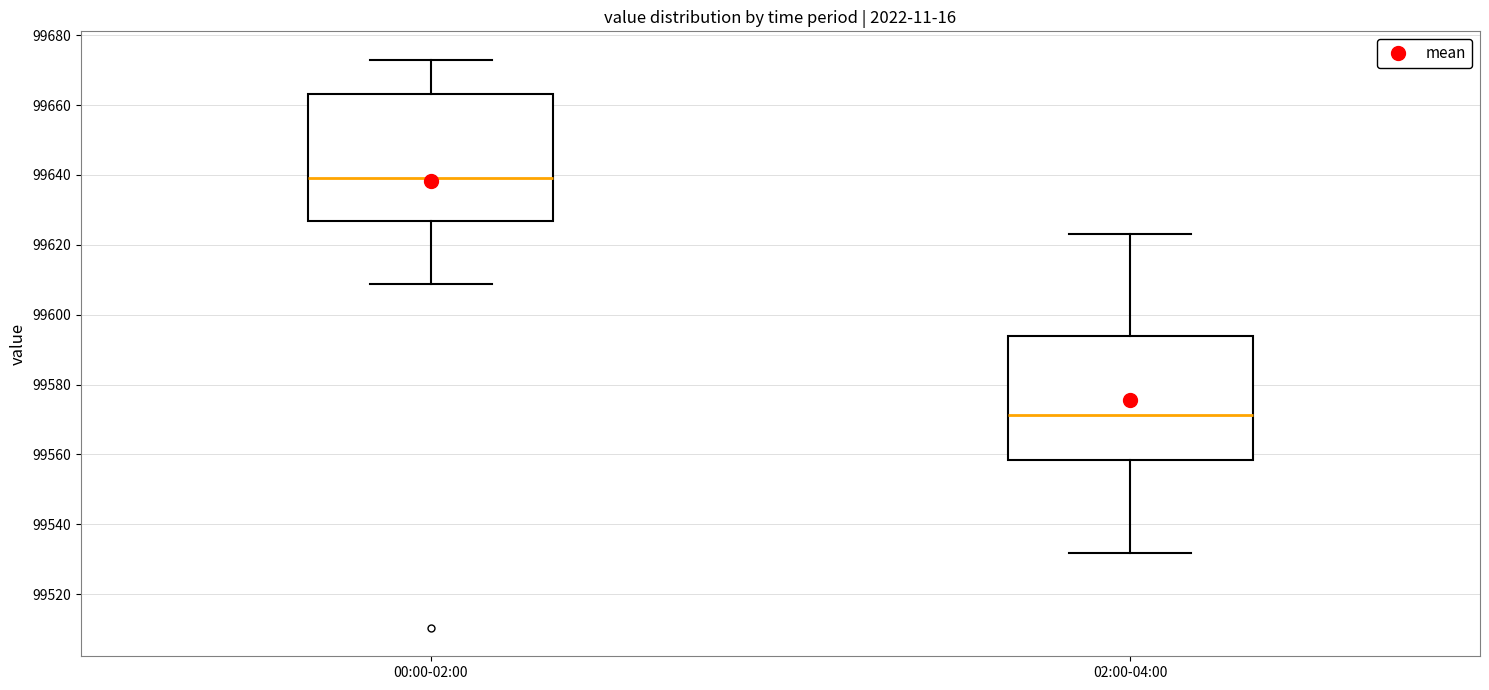

Reading left to right, transcribe this box plot: for each box, give where its median line is, the range the box spans, and where its two whiskers end, as read against the y-axis. The values are not printed on the chart, so give them approximately, as read against the axis.

00:00-02:00: median 99640, box 99626 to 99664, whiskers 99608 to 99674
02:00-04:00: median 99572, box 99558 to 99594, whiskers 99532 to 99624